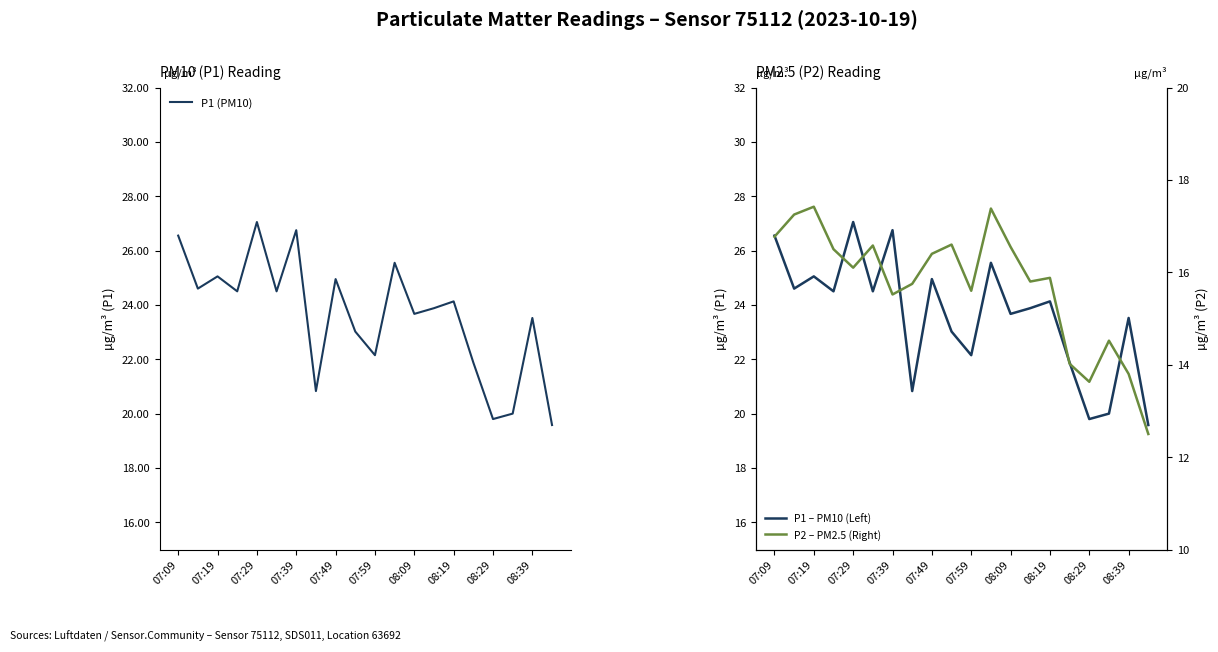

True or false: P2 – PM2.5 (Right) and P1 (PM10) intersect in this chart.

False